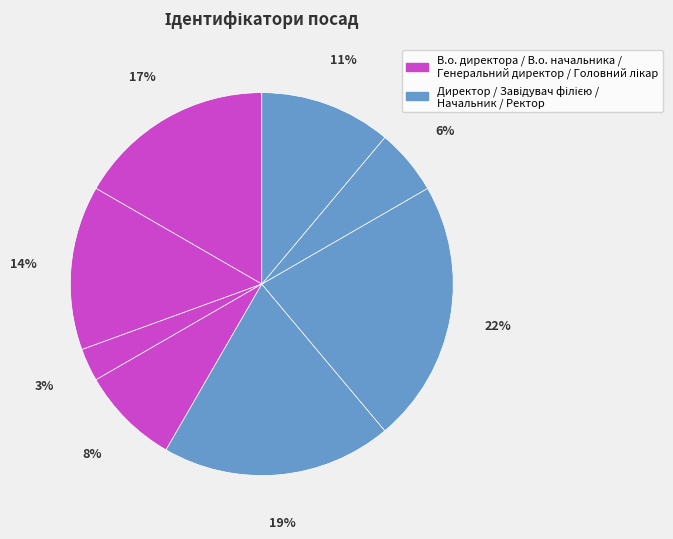

Which slice is the largest?

Завідувач філією